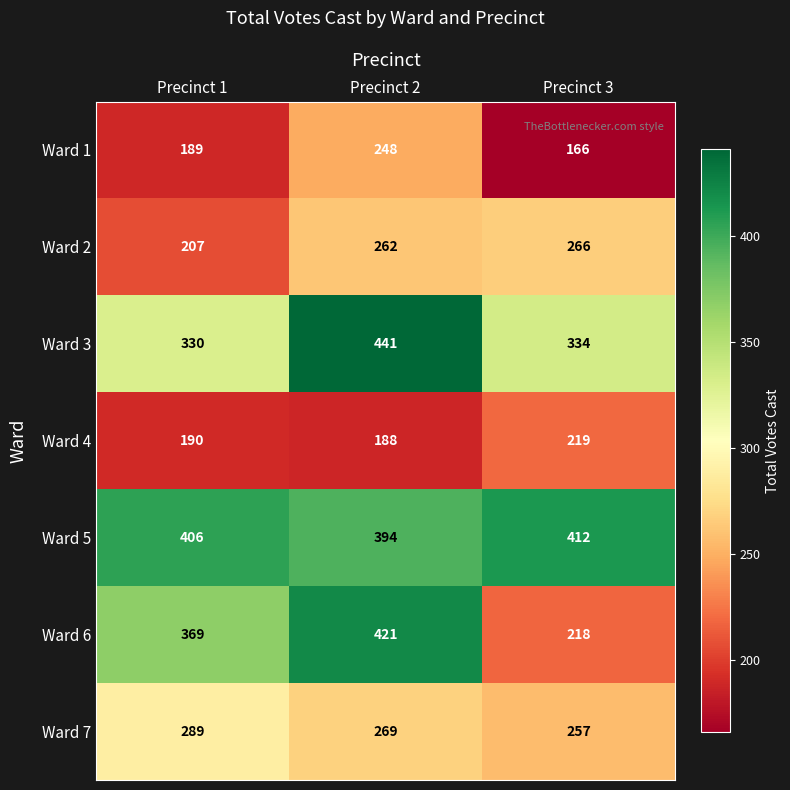

Which series has the largest range (max minus min)?

Ward 6